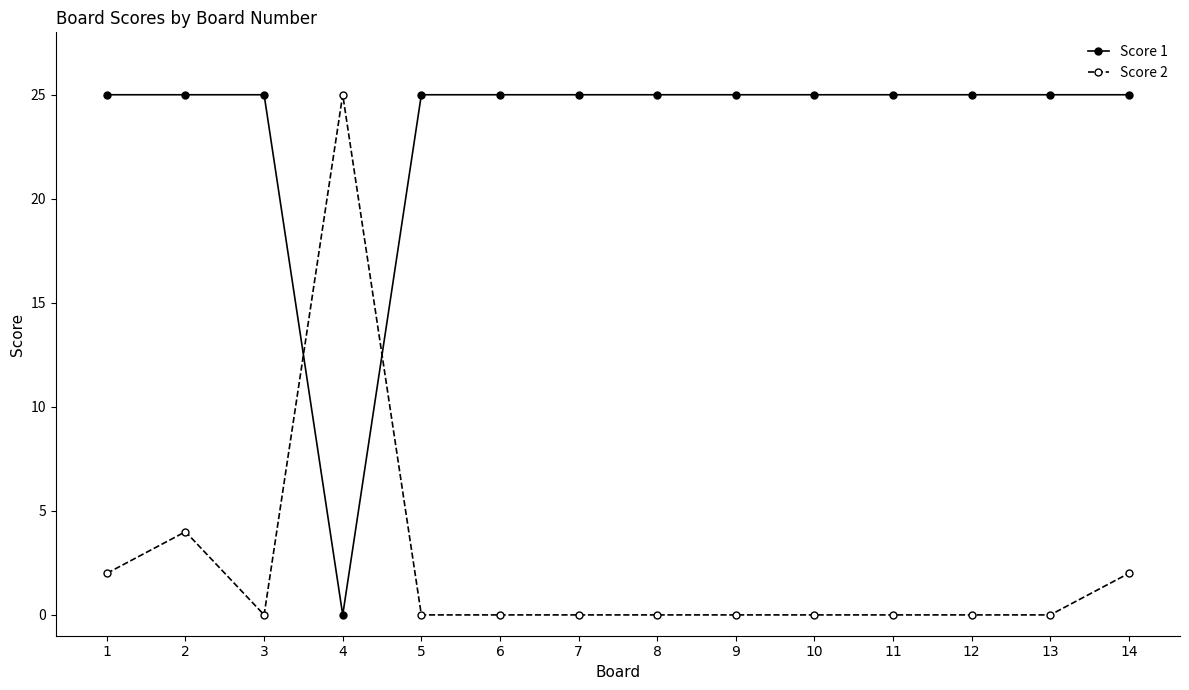

Is it true that Score 1 equals 25 at 7?

True